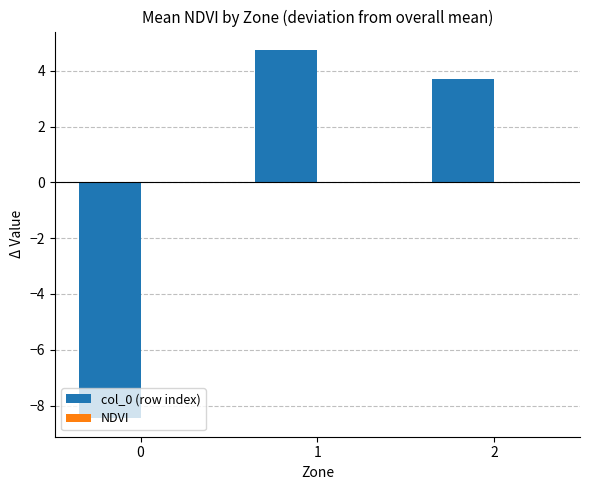

At which label is col_0 (row index) closest to -1?

2